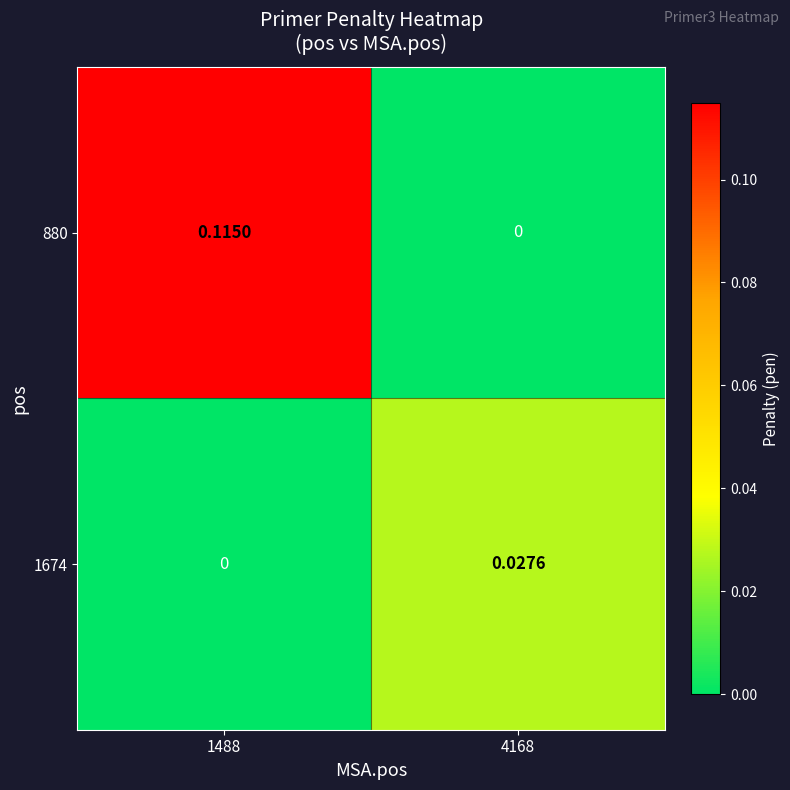

Count the number of data series in this chart.

2